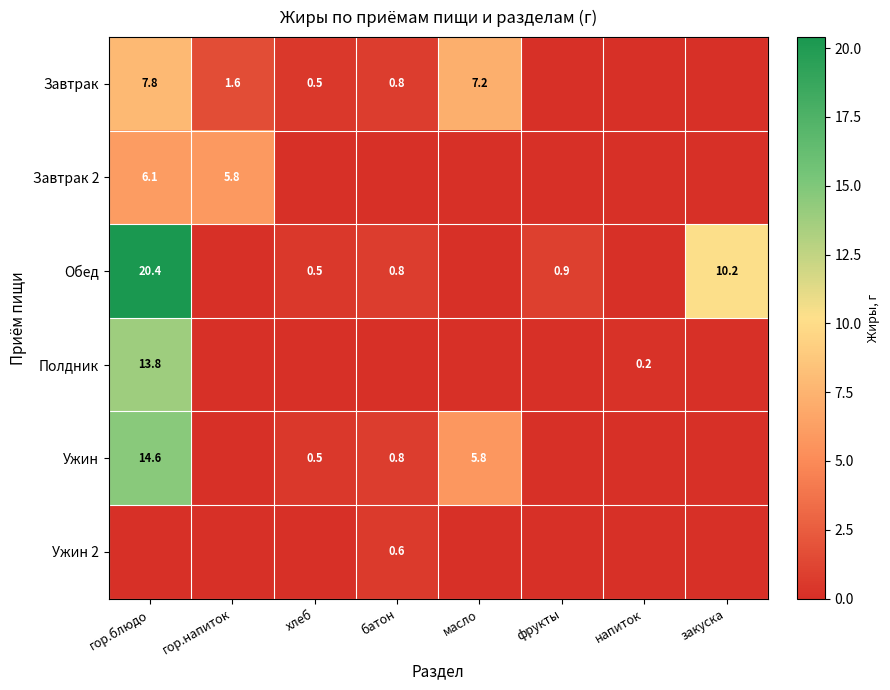

The value of Ужин at хлеб is 0.8. True or false?

False